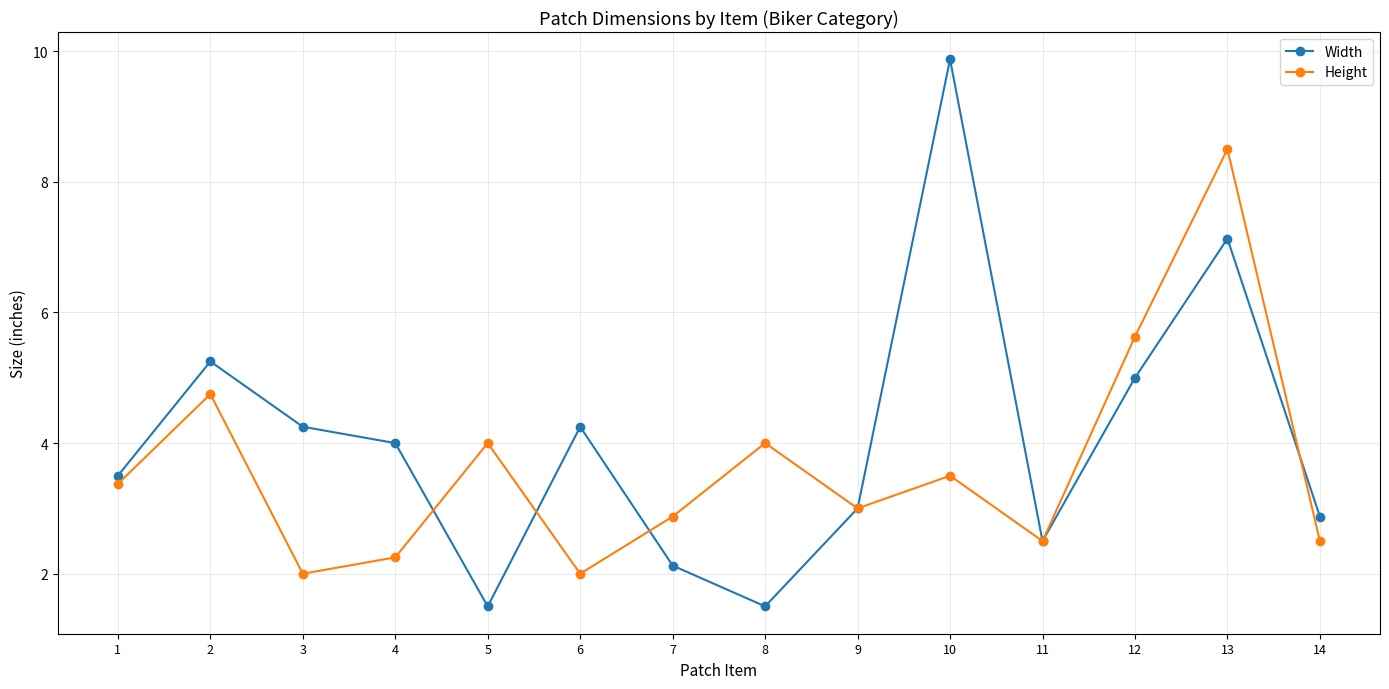

Where does the Width series first go above 4?

2